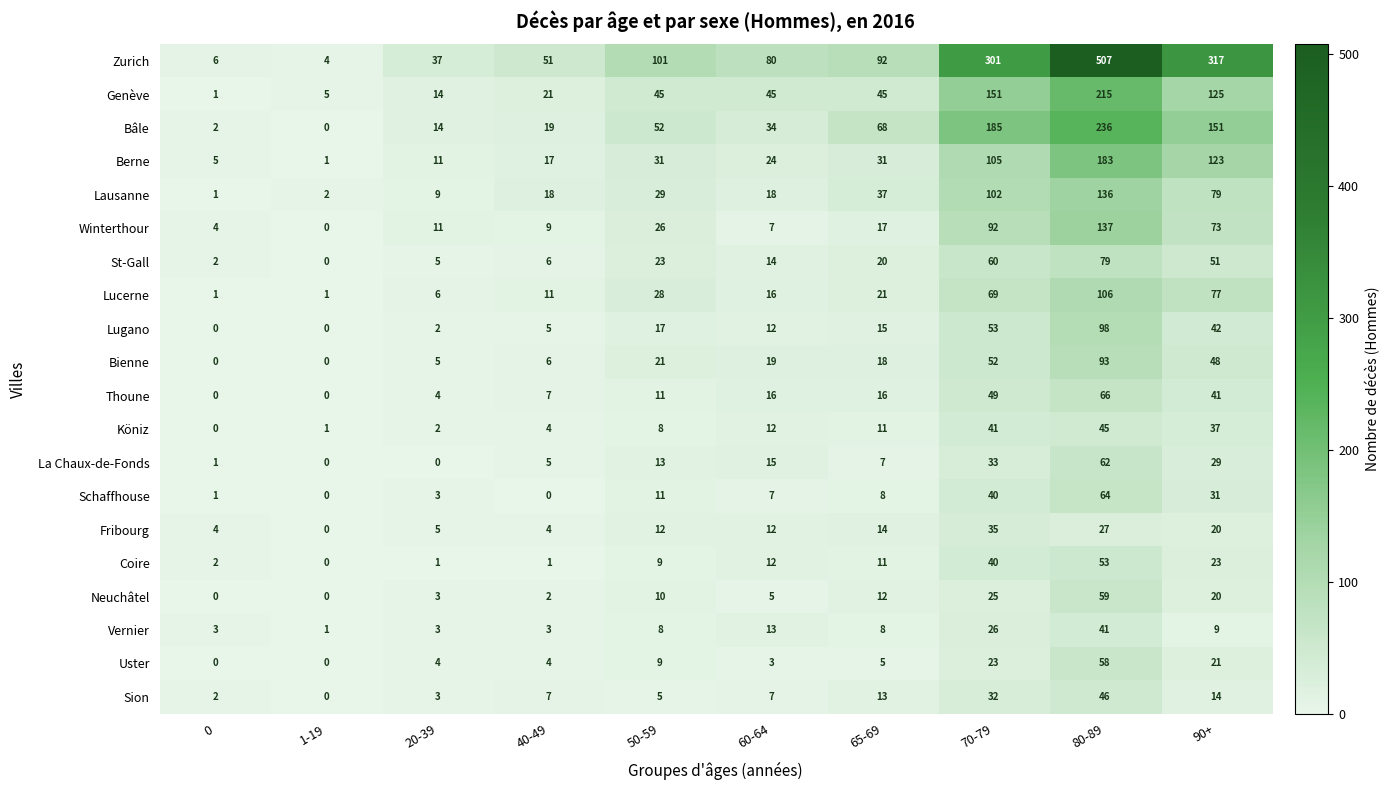

Rank the series by their maximum value, from highest to lowest.

Zurich, Bâle, Genève, Berne, Winterthour, Lausanne, Lucerne, Lugano, Bienne, St-Gall, Thoune, Schaffhouse, La Chaux-de-Fonds, Neuchâtel, Uster, Coire, Sion, Köniz, Vernier, Fribourg